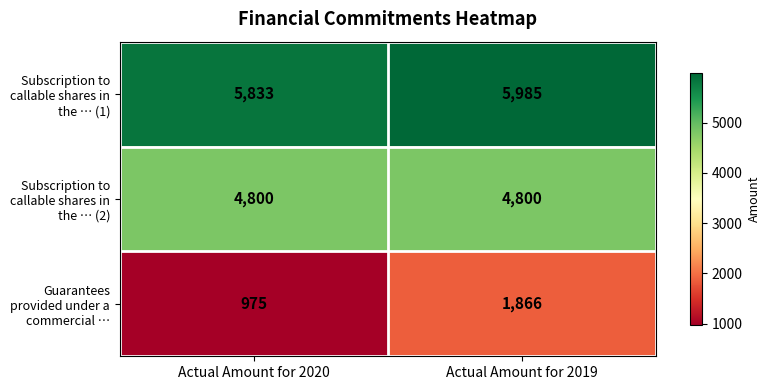

What value does the Subscription to callable shares in the … (1) series have at Actual Amount for 2019?

5985